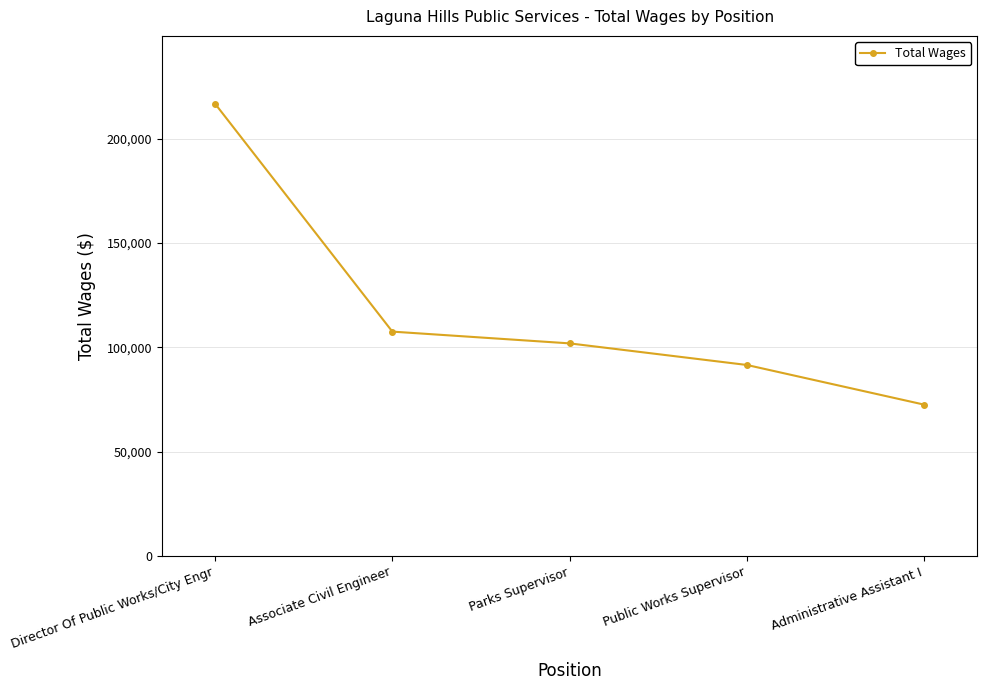

What is the sum of all values?

590059